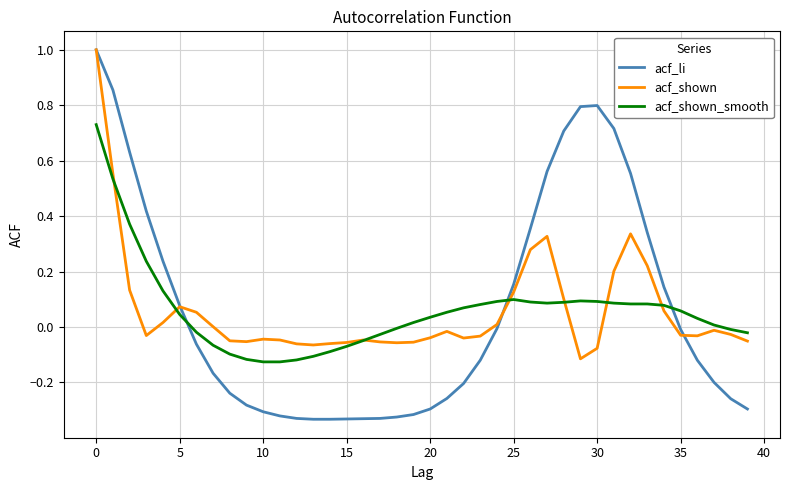

Which series has the largest range (max minus min)?

acf_li